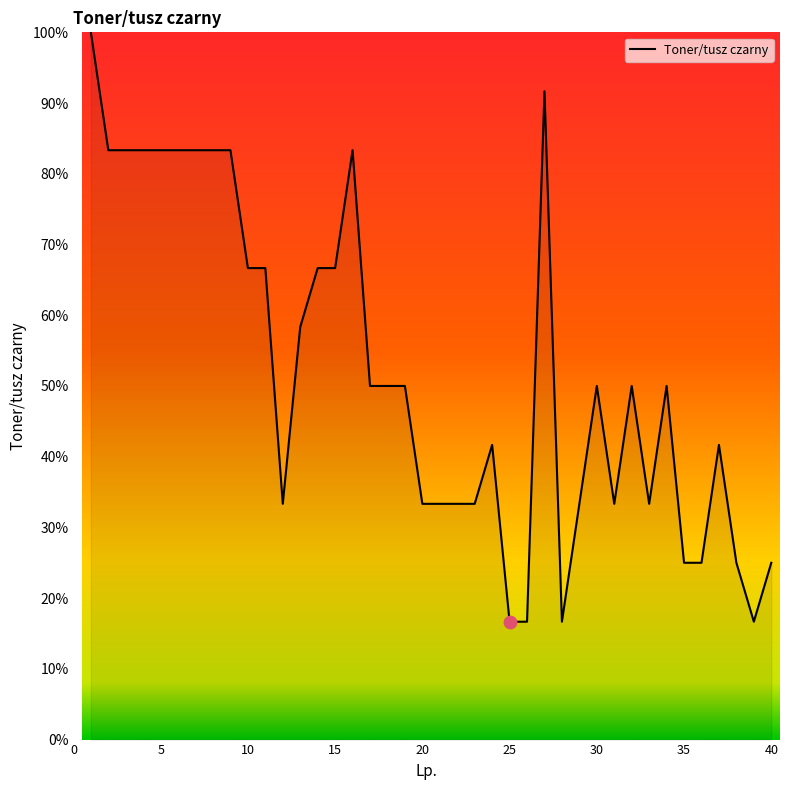

What is the greatest value displayed?

100.0